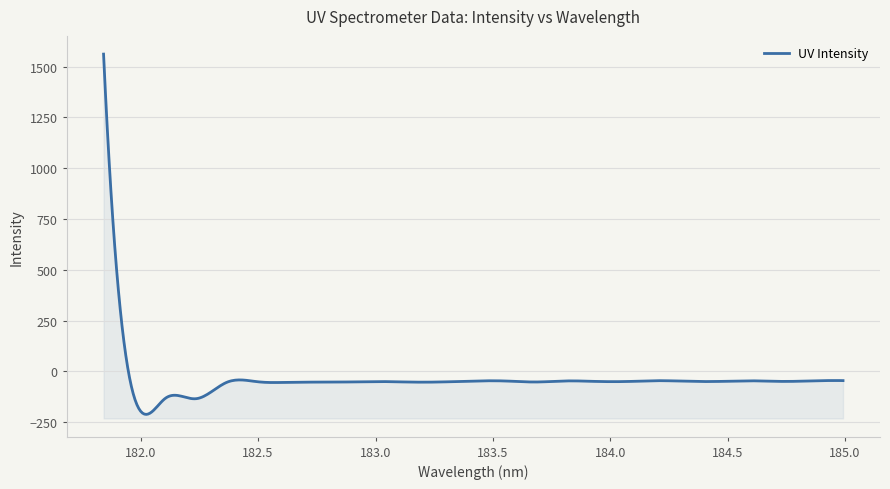

What is the label of the 6th point from the left?

182.498667305